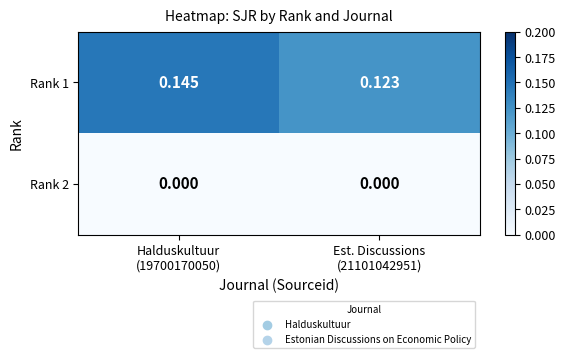

Which label corresponds to the largest value in the chart?

Halduskultuur
(19700170050)